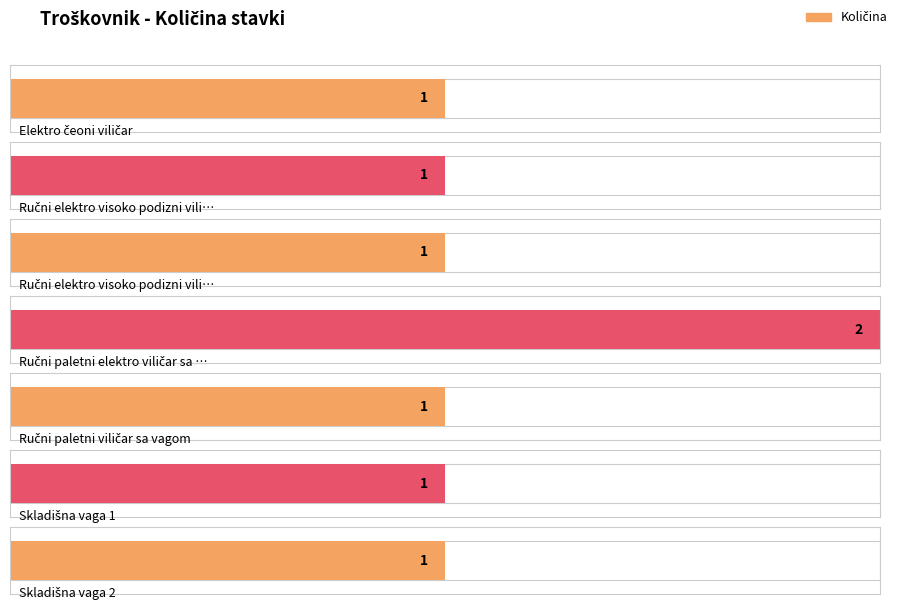

Rank the categories by value from highest to lowest.

Ručni paletni elektro viličar sa vagom, Elektro čeoni viličar, Ručni elektro visoko podizni viličar 1, Ručni elektro visoko podizni viličar 2, Ručni paletni viličar sa vagom, Skladišna vaga 1, Skladišna vaga 2